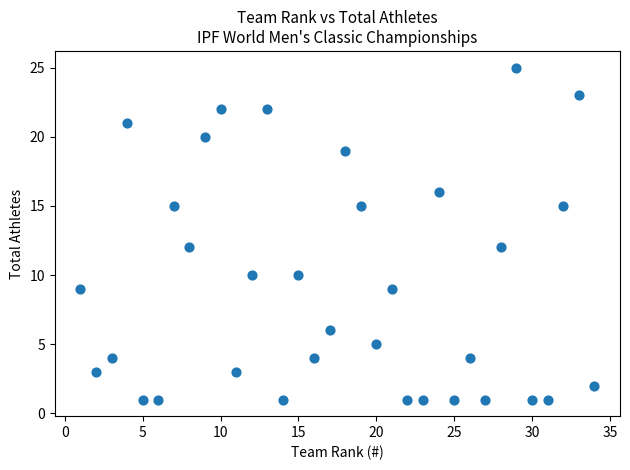

What is the range of Y values (max minus min)?

24